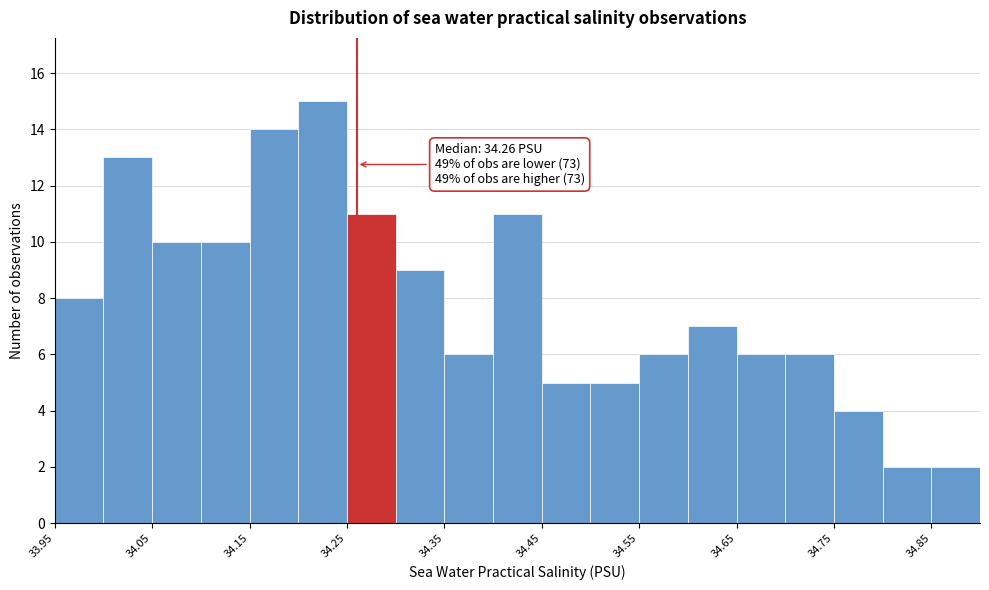

Which range on the x-axis has the tallest bar?

34.20 to 34.25